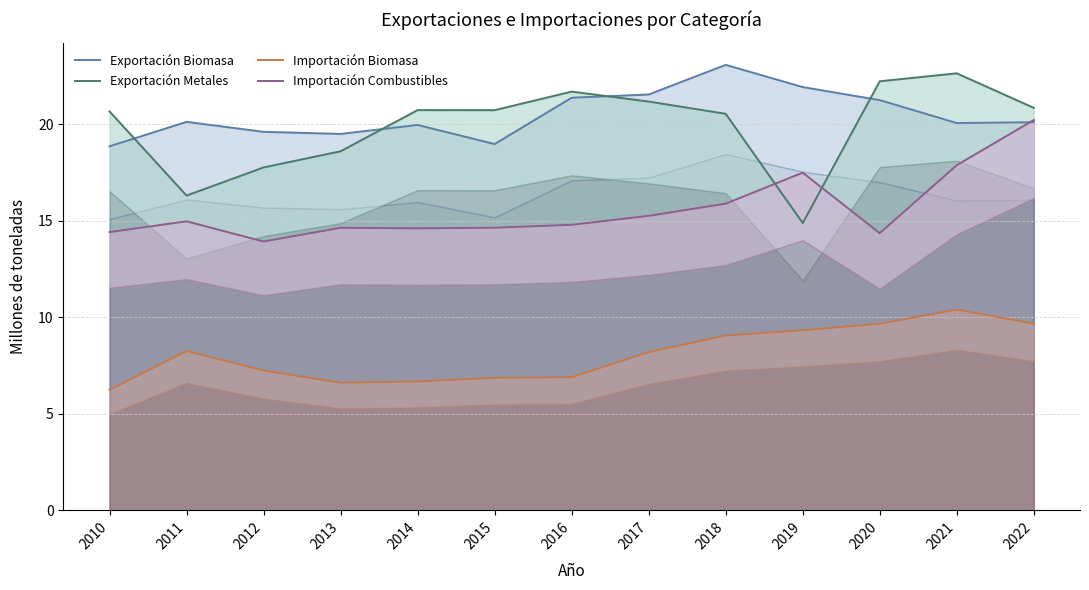

Is it true that Importación Combustibles equals 14.6 at 2015?

True